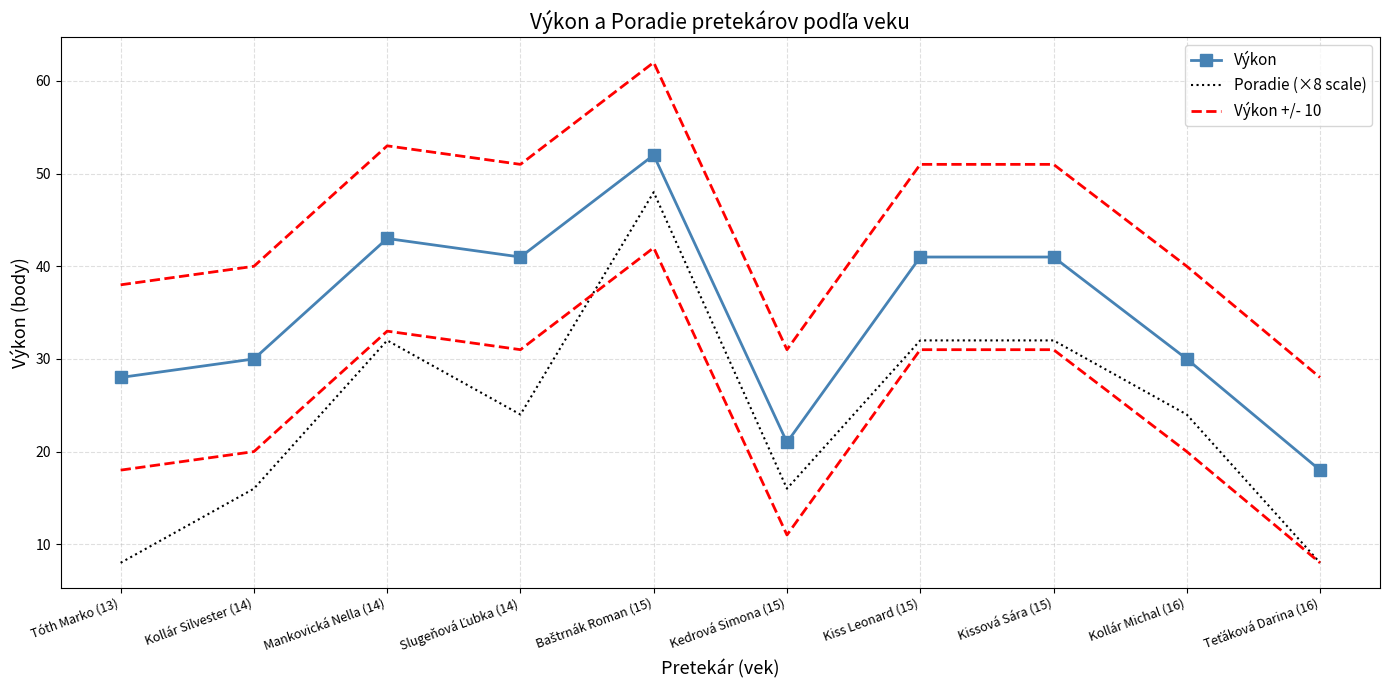

Which series has the widest spread of values?

Poradie (×8 scale)